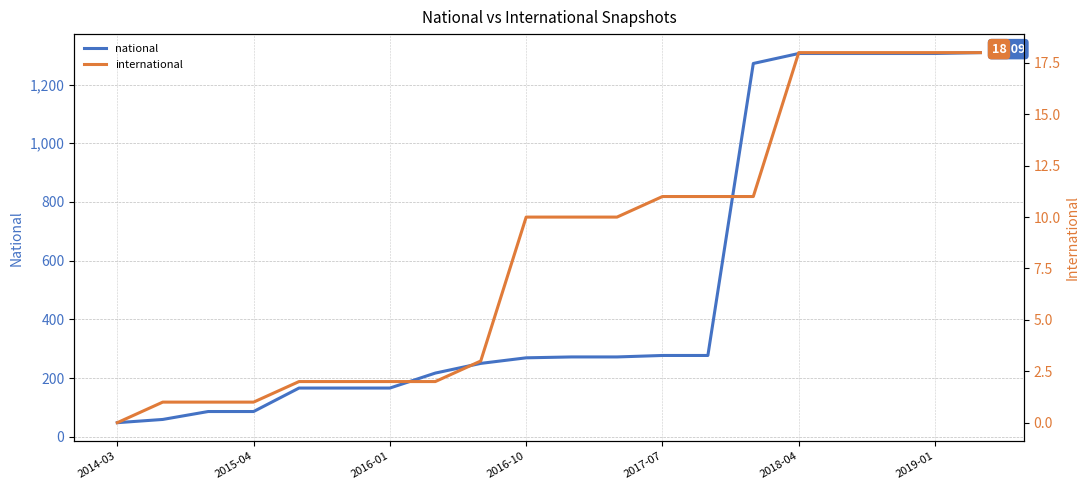

What position from the left is 17?

18